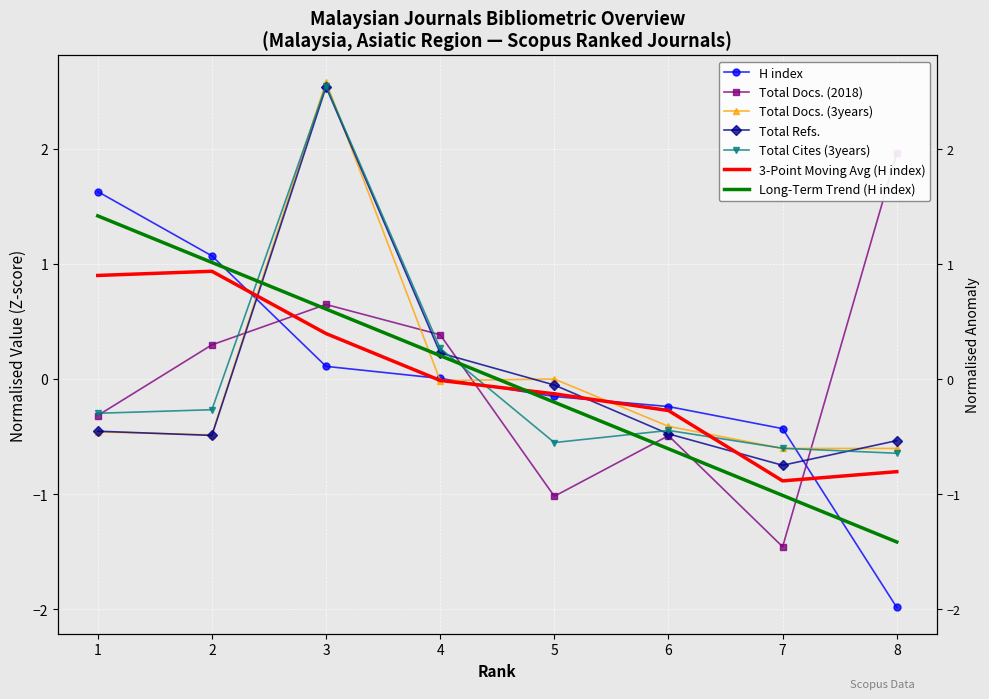

Rank the series by their maximum value, from highest to lowest.

Total Docs. (3years), Total Cites (3years), Total Refs., Total Docs. (2018), H index